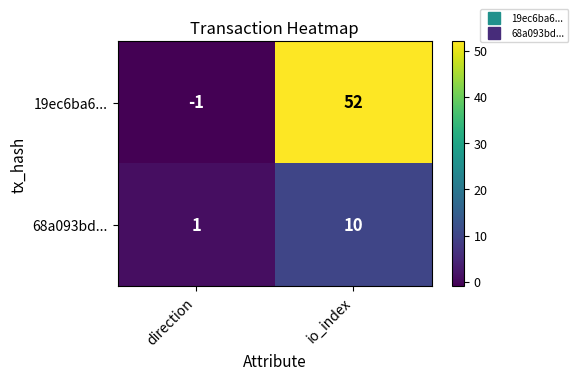

At which category does the chart reach its minimum across all series?

direction